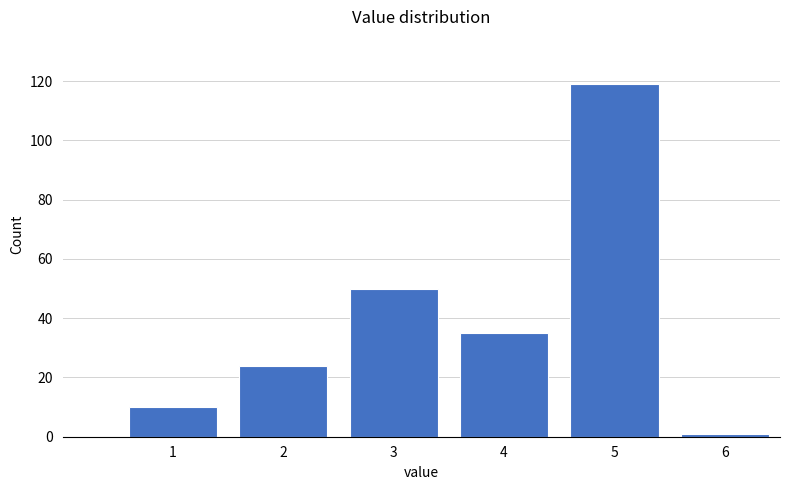

Reading left to right, list every bar in this chart as the range it spans on the x-axis followed by its height. The values are not printed on the chart, so give them approximately, as read against the axis.

0.5 to 1.5: 10
1.5 to 2.5: 24
2.5 to 3.5: 50
3.5 to 4.5: 36
4.5 to 5.5: 120
5.5 to 6.5: under 2